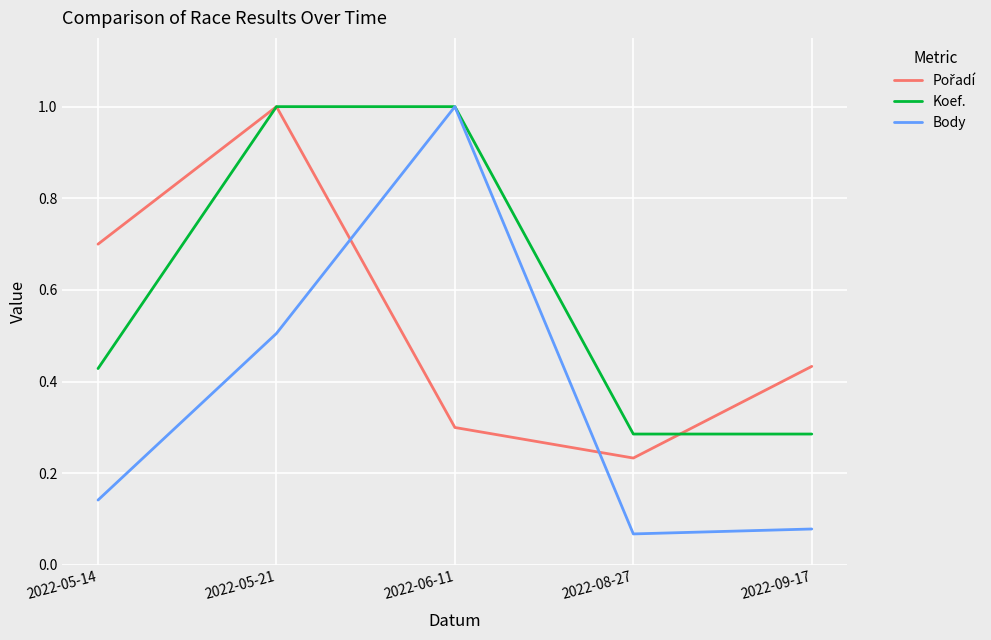

Between 2022-05-21 and 2022-09-17, which series saw the biggest shift?

Koef.